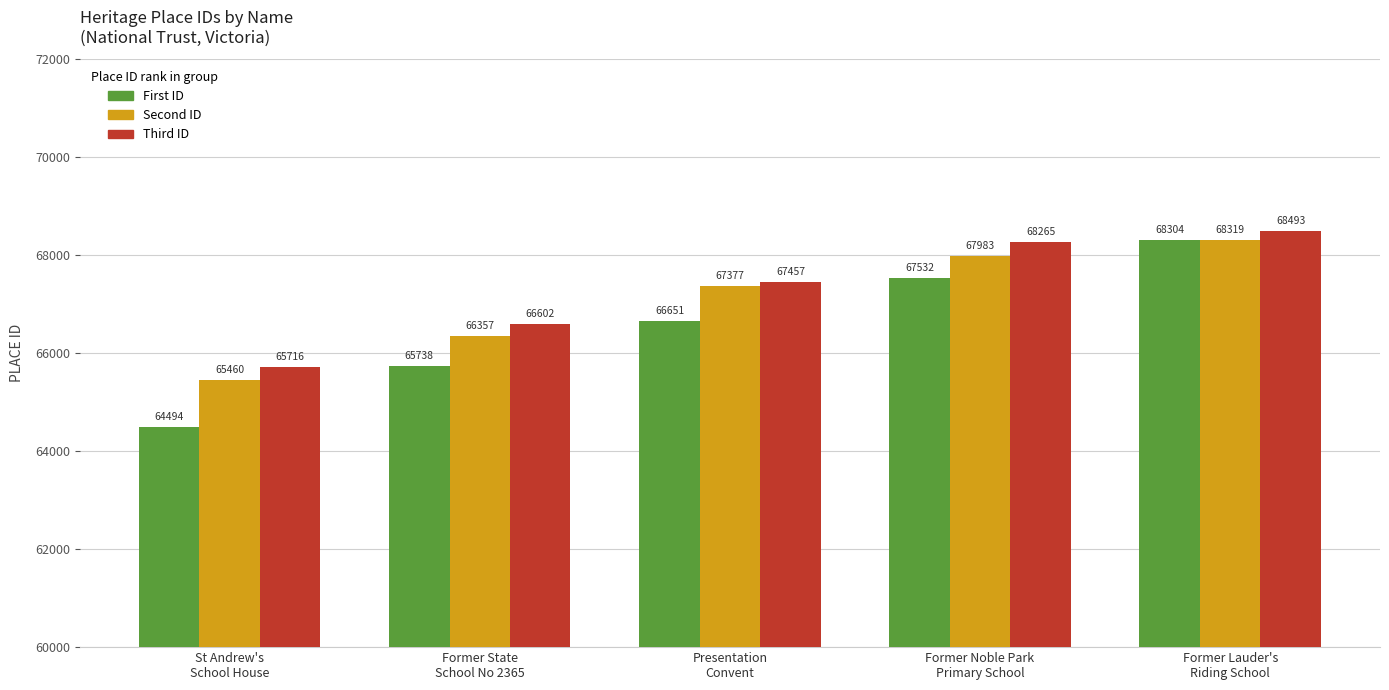

How many bars are there in each group?

3